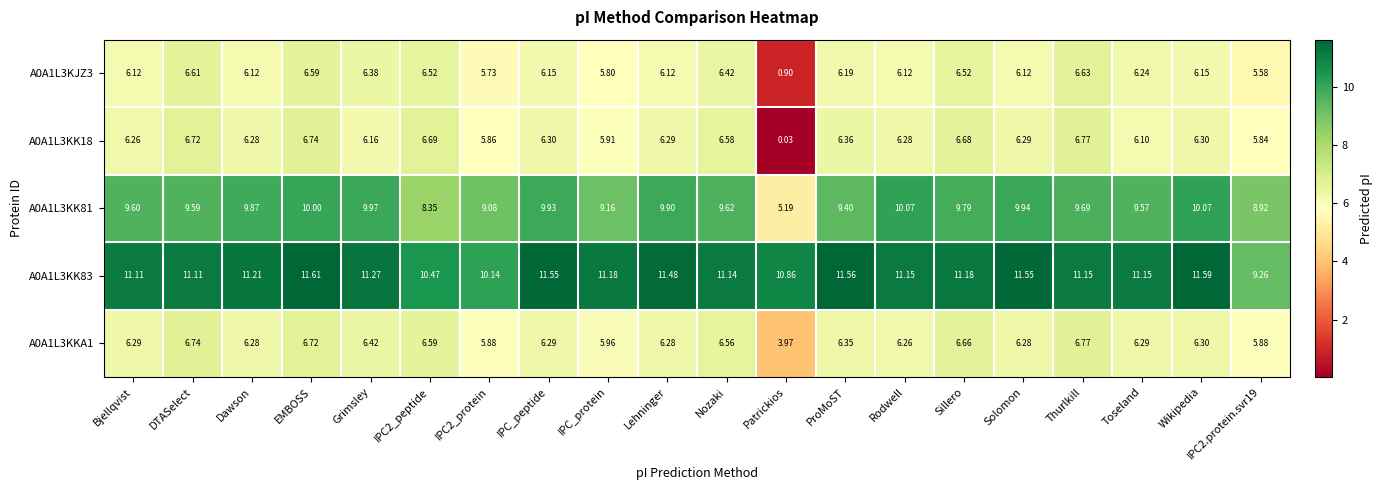

Which category has the highest value across all series?

EMBOSS